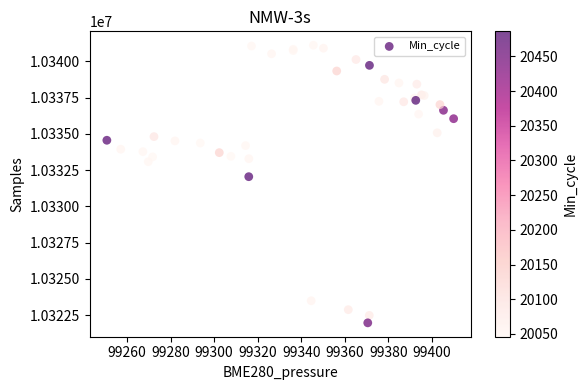

What Y value in the scatter plot is closest to 10331538?

10332045